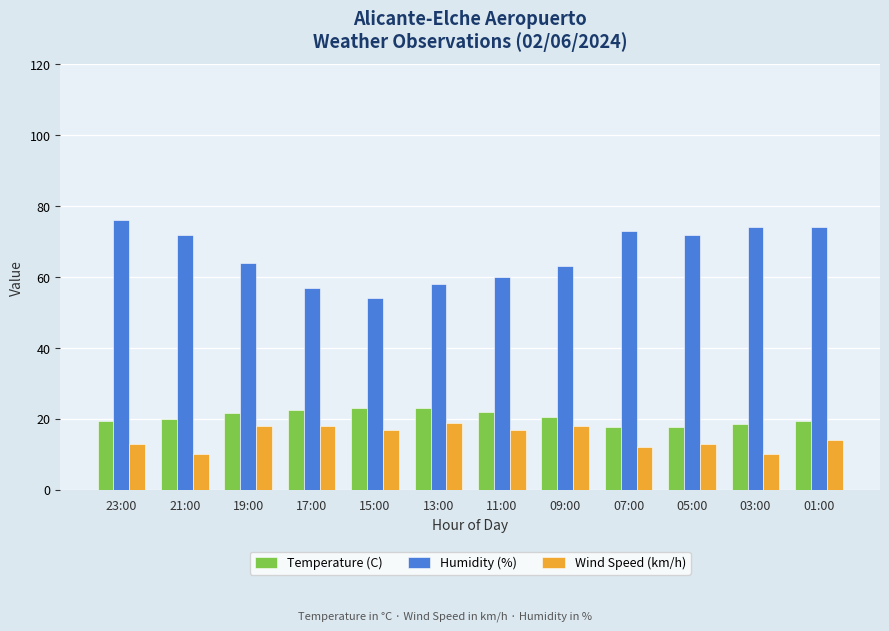

How many bars are there in each group?

3